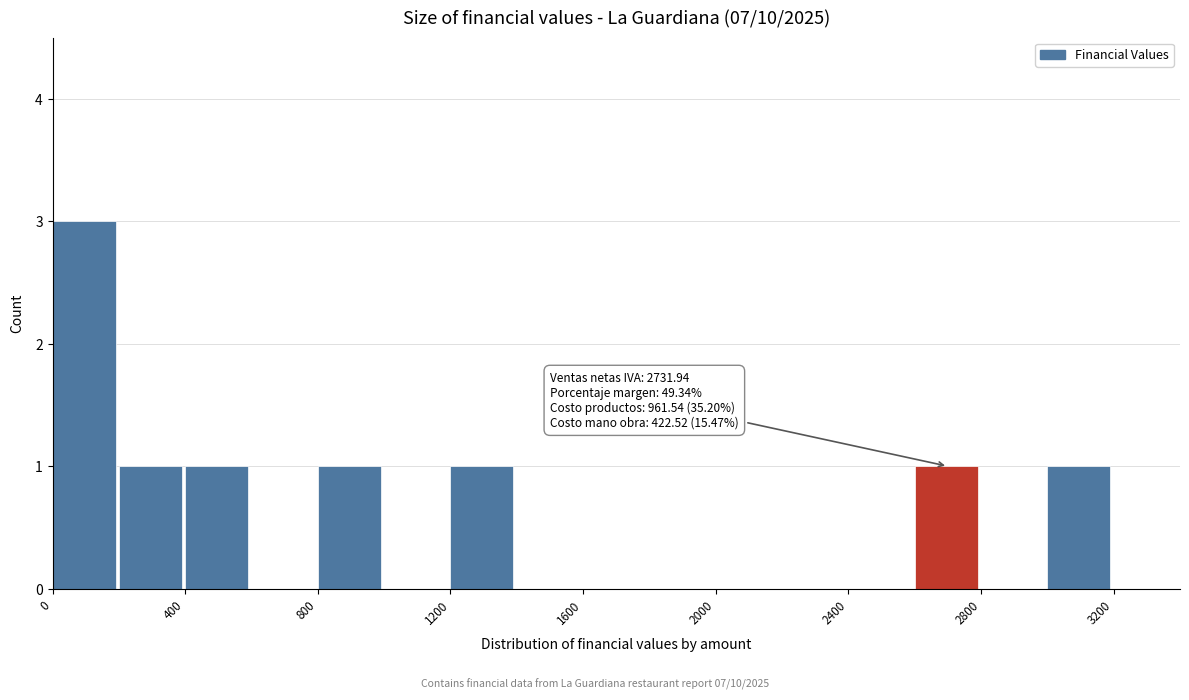

Over which range of the x-axis is the bar tallest?

0 to 200